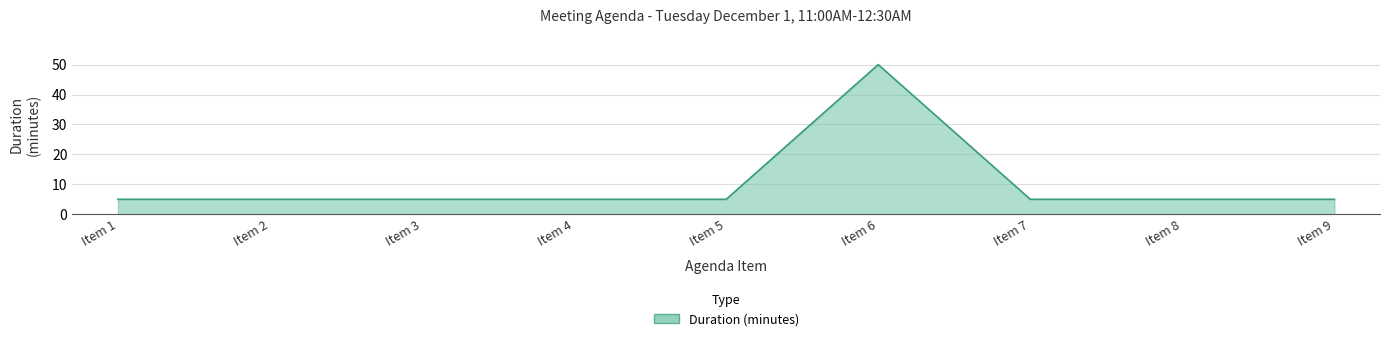

What is the minimum value shown in the chart?

5